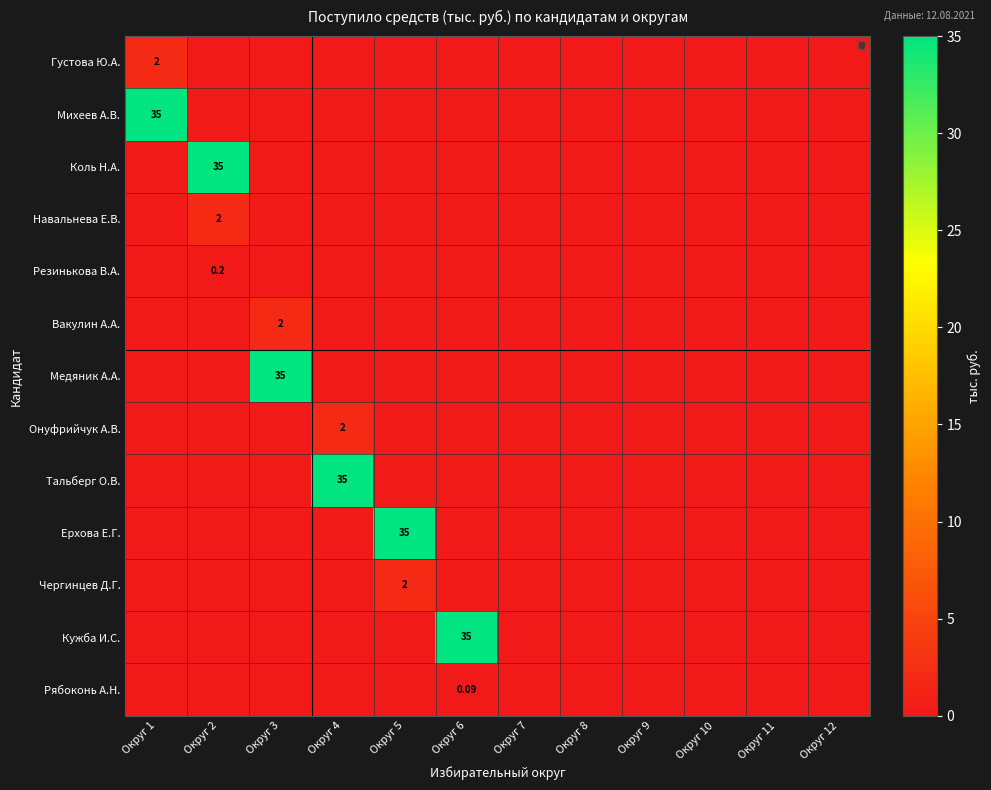

Which label corresponds to the largest value in the chart?

Округ 1